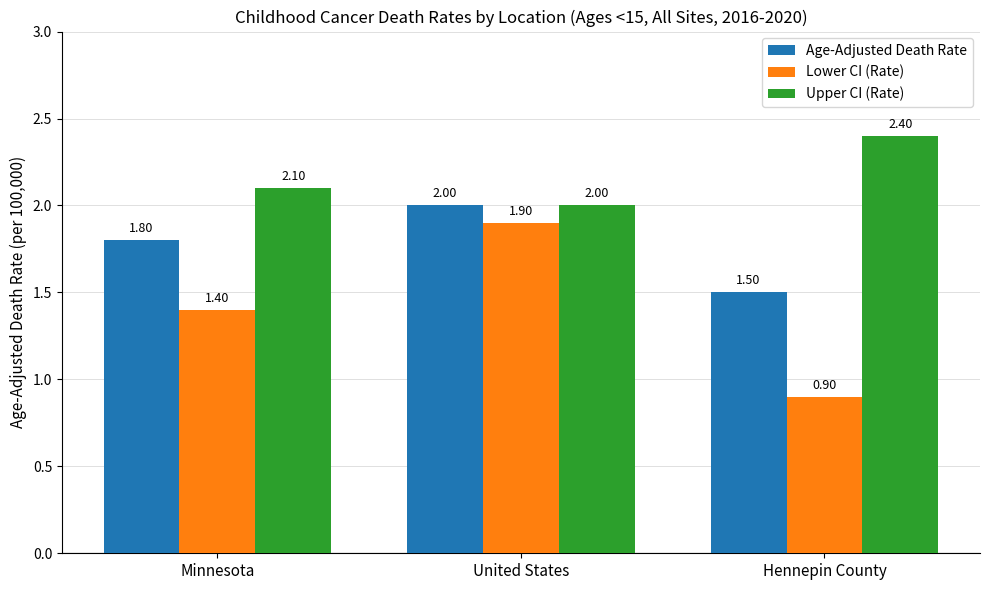

Rank the series by their maximum value, from highest to lowest.

Upper CI (Rate), Age-Adjusted Death Rate, Lower CI (Rate)